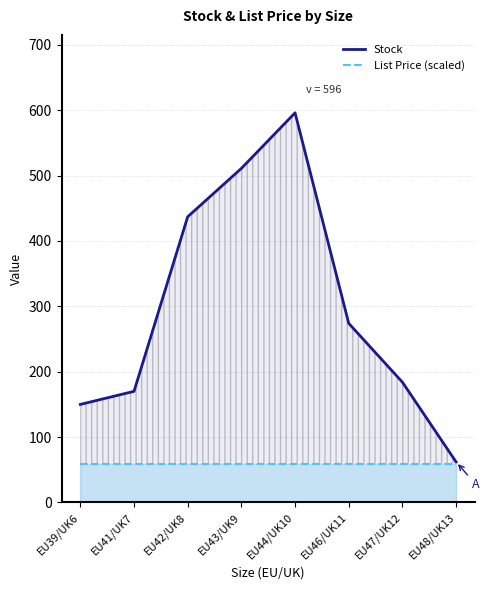

Reading left to right, transcribe all the data shown in this chart.

Stock: EU39/UK6=150.0	EU41/UK7=170.0	EU42/UK8=437.0	EU43/UK9=511.0	EU44/UK10=596.0	EU46/UK11=274.0	EU47/UK12=184.0	EU48/UK13=62.0
List Price (scaled): EU39/UK6=59.6	EU41/UK7=59.6	EU42/UK8=59.6	EU43/UK9=59.6	EU44/UK10=59.6	EU46/UK11=59.6	EU47/UK12=59.6	EU48/UK13=59.6